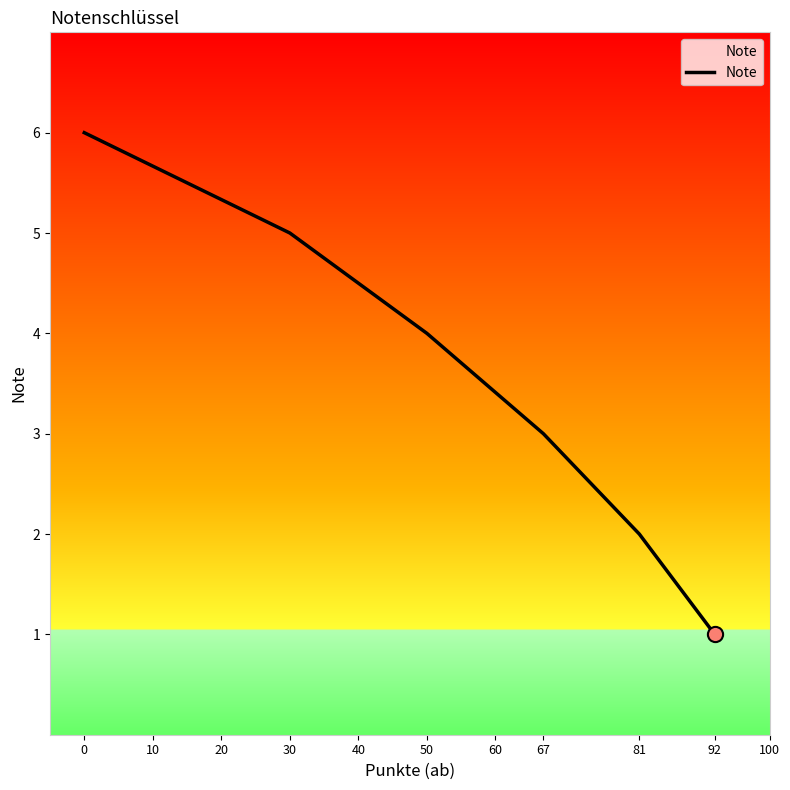

Approximately how many times larger is the value at 0 compared to 50?

1.5